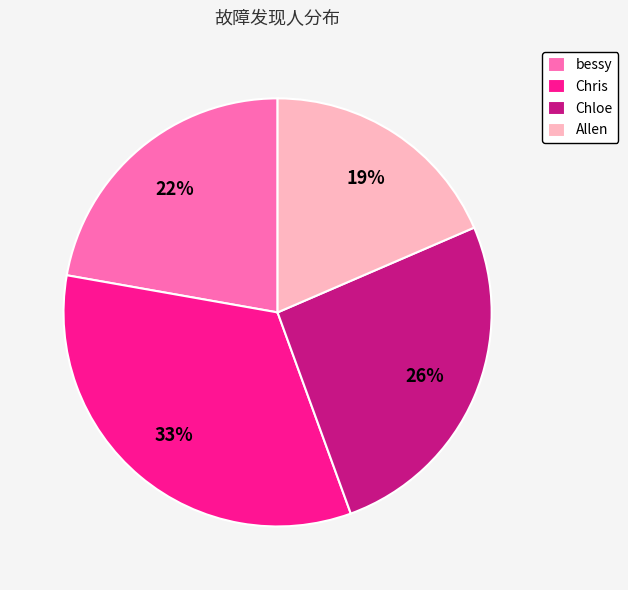

Combined, do Chris and Allen account for over 50%?

Yes